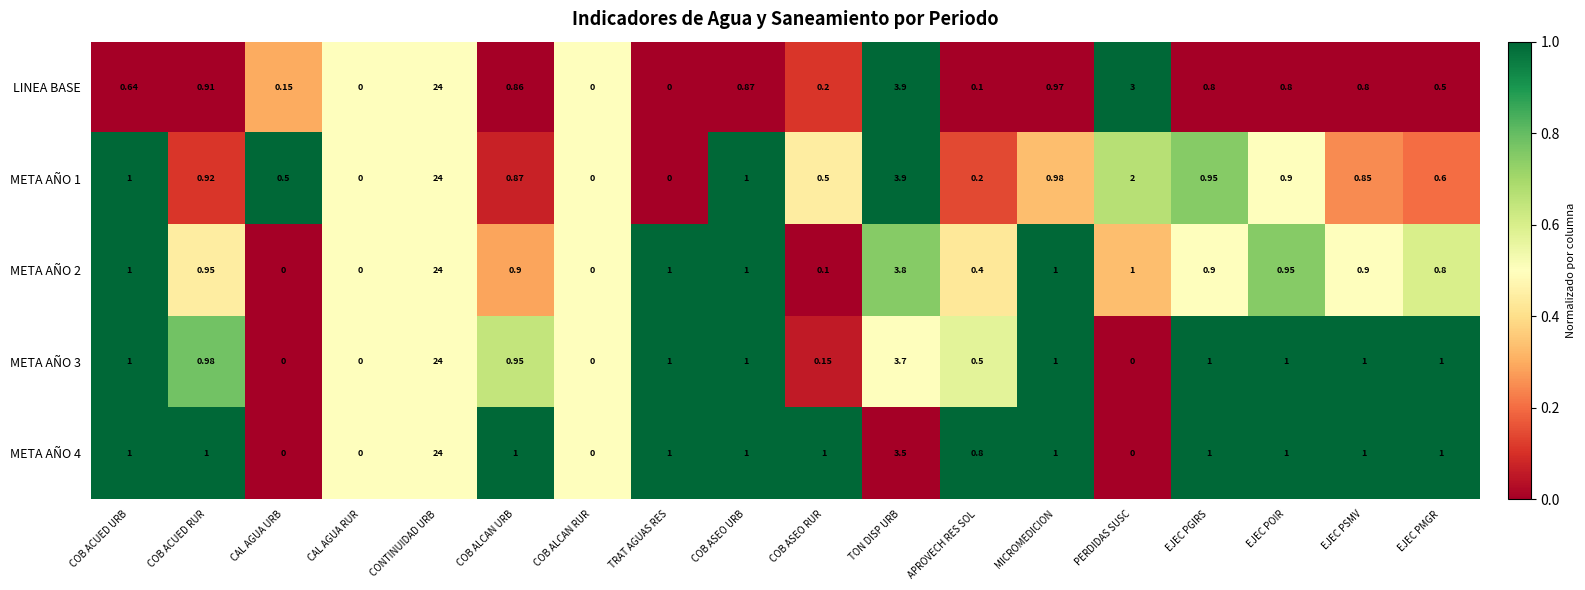

Where is META AÑO 1 nearest to the value 12?

TON DISP URB